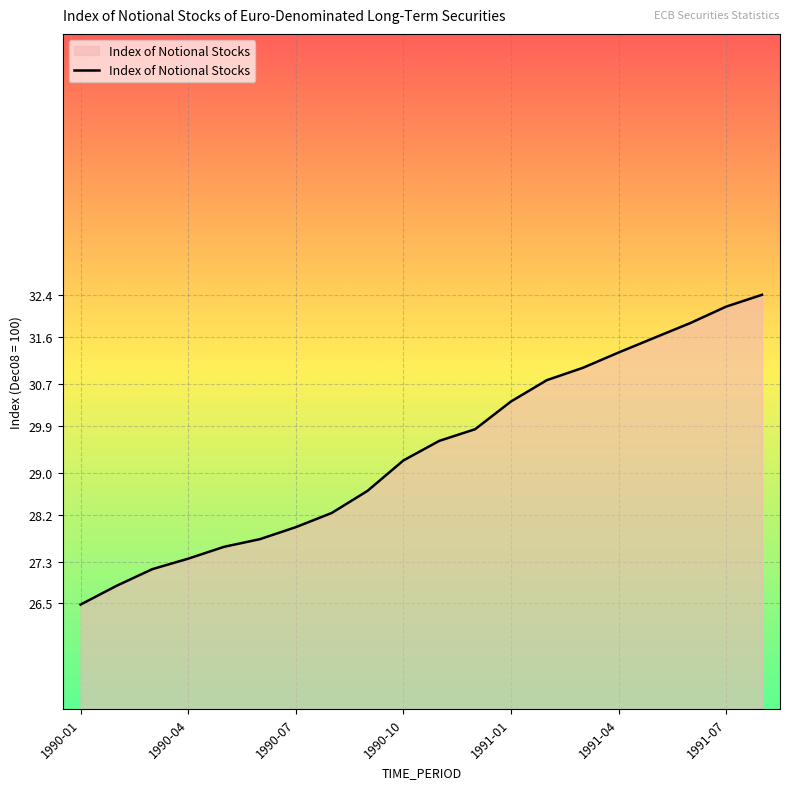

What is the difference between the maximum and minimum values?

5.9